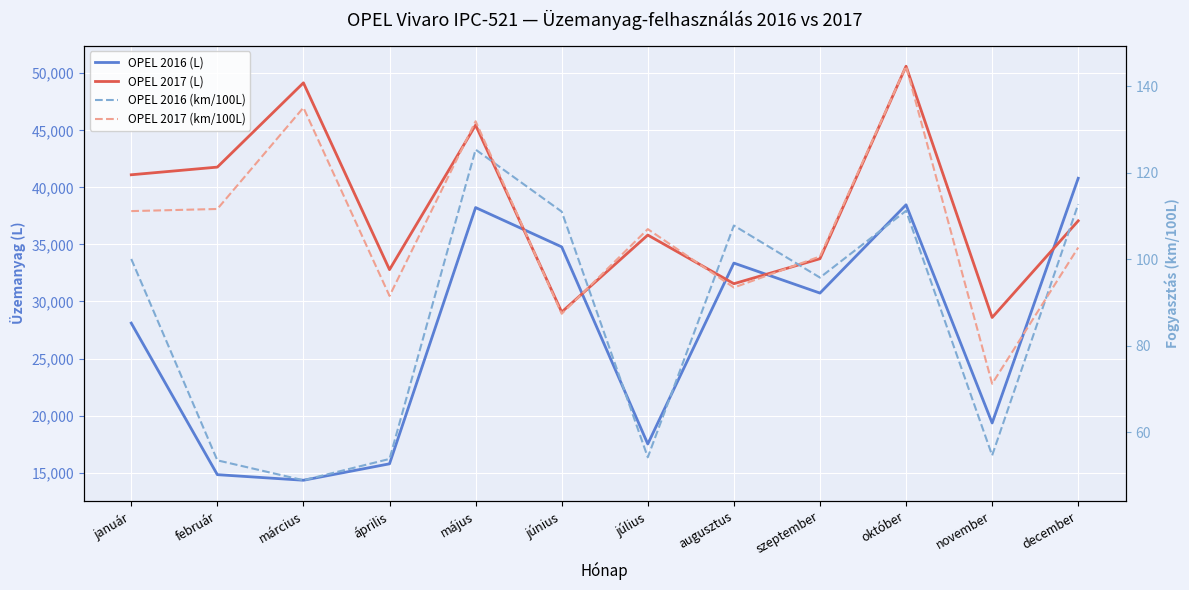

What is the highest value of the OPEL 2017 (km/100L) series?

144.6